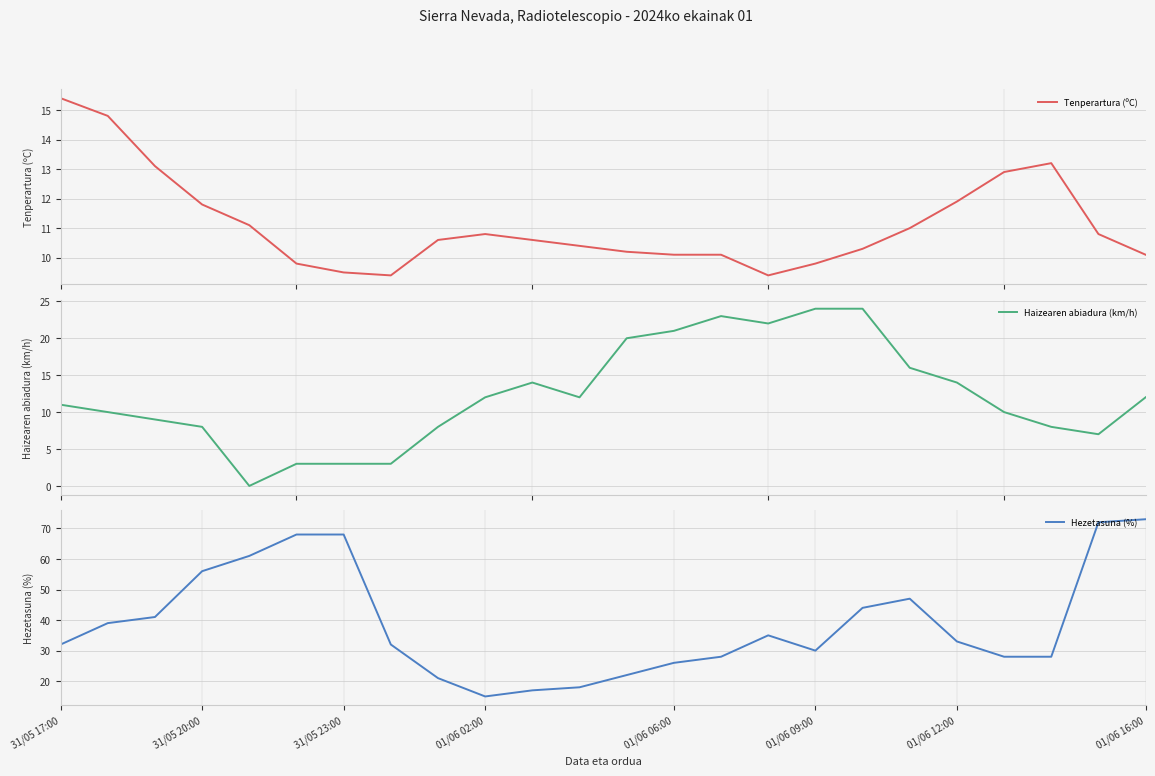

What is the maximum value for Tenperartura (ºC)?

15.4